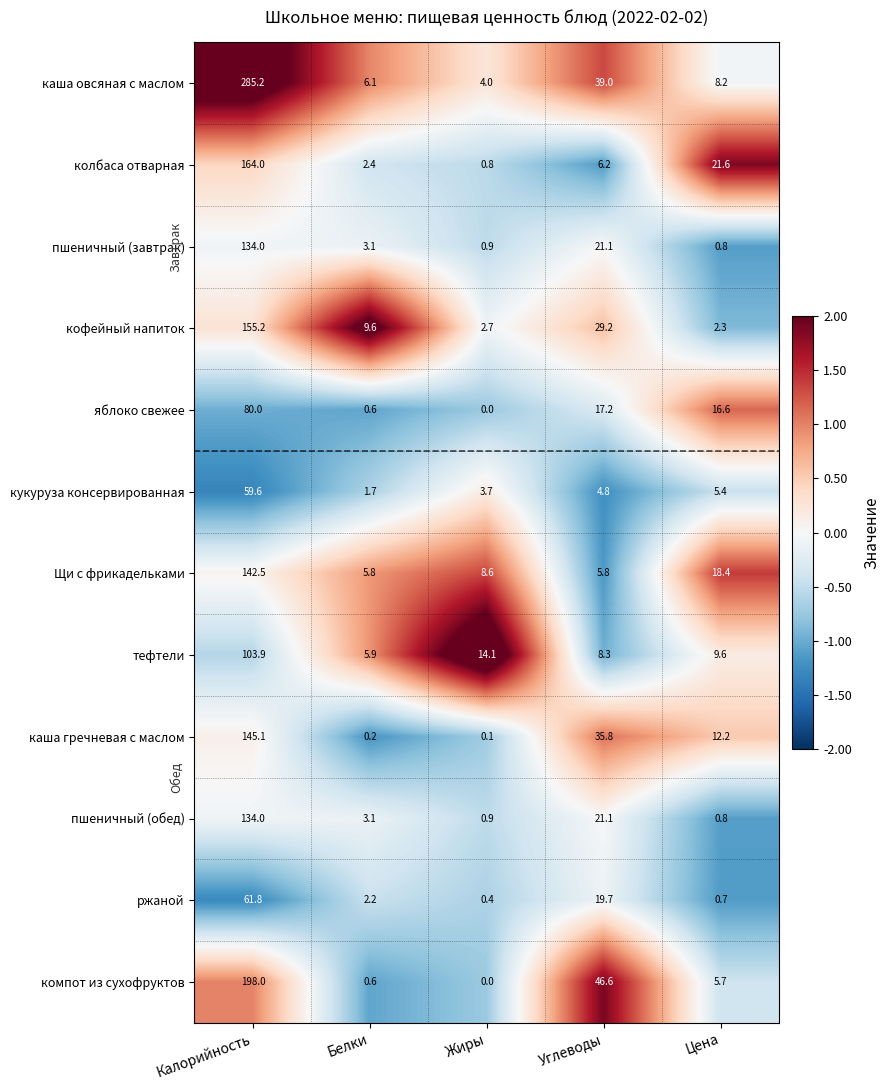

Which series has the largest range (max minus min)?

каша овсяная с маслом